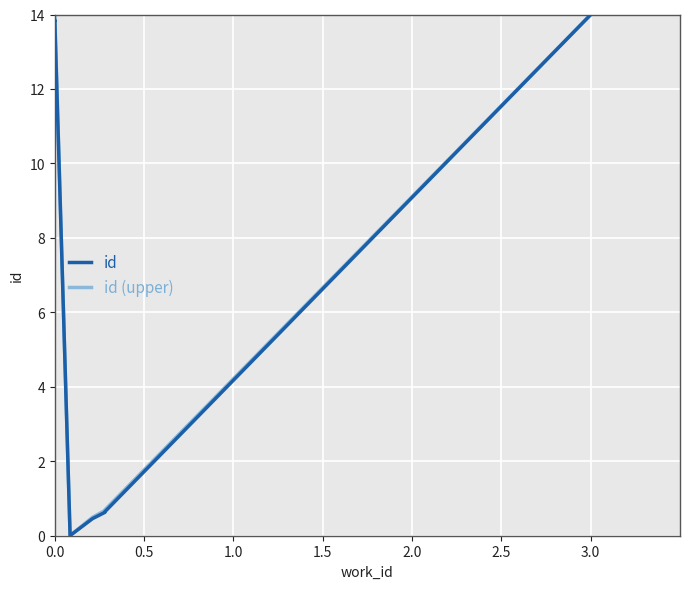

Rank the series by their maximum value, from lowest to highest.

id, id (upper)